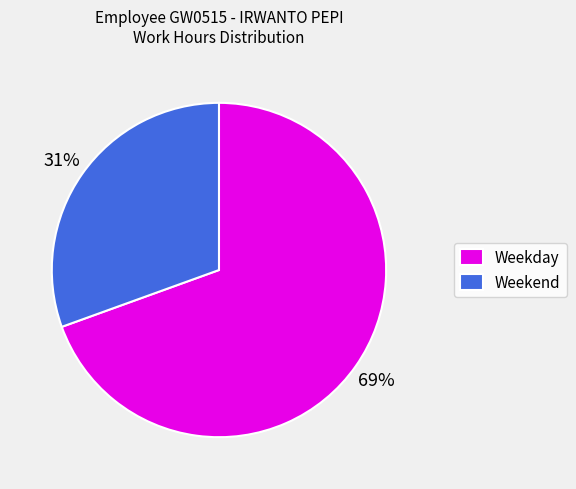

To the nearest percent, what portion does Weekend represent?

31%